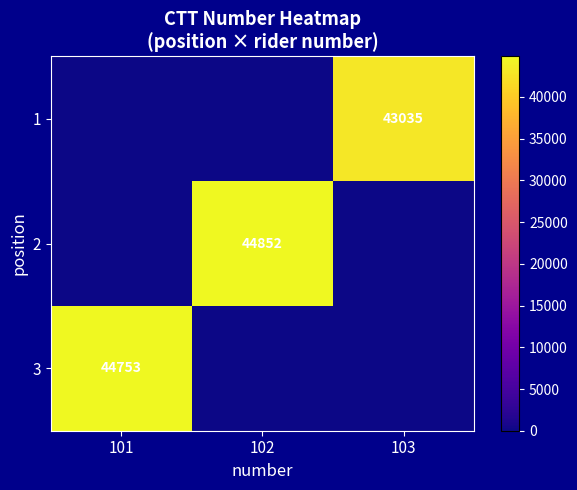

The value of 2 at 102 is 12215. True or false?

False